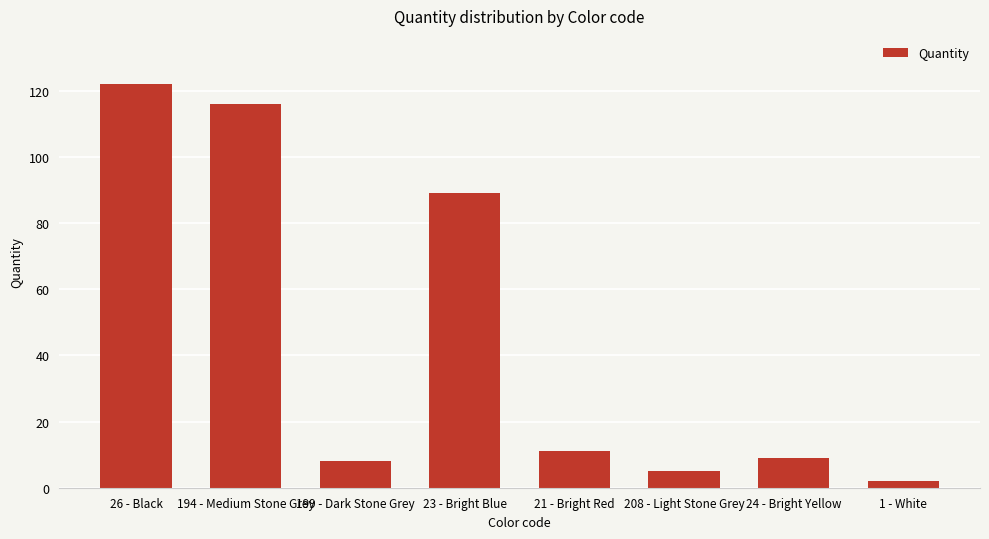

Which label corresponds to the largest value in the chart?

26 - Black